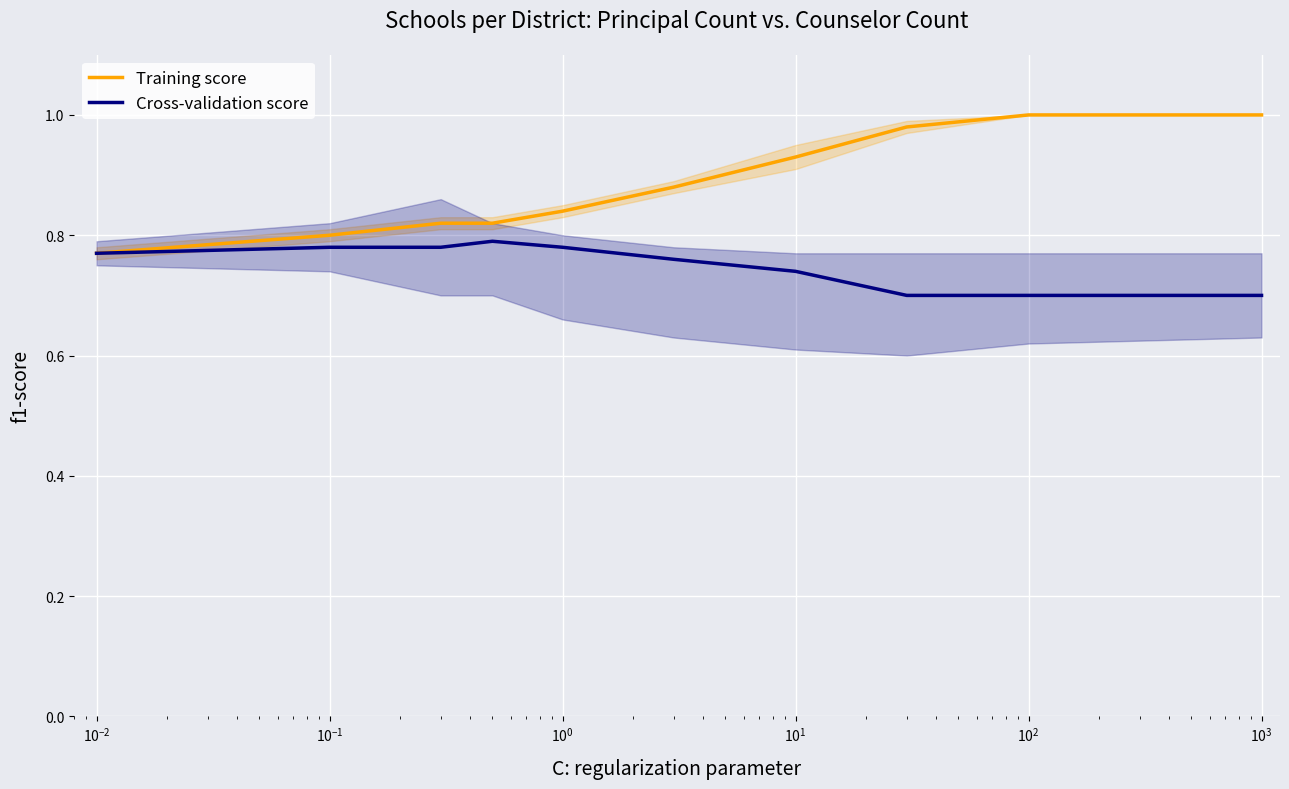

Which series has the largest total across all categories?

Training score